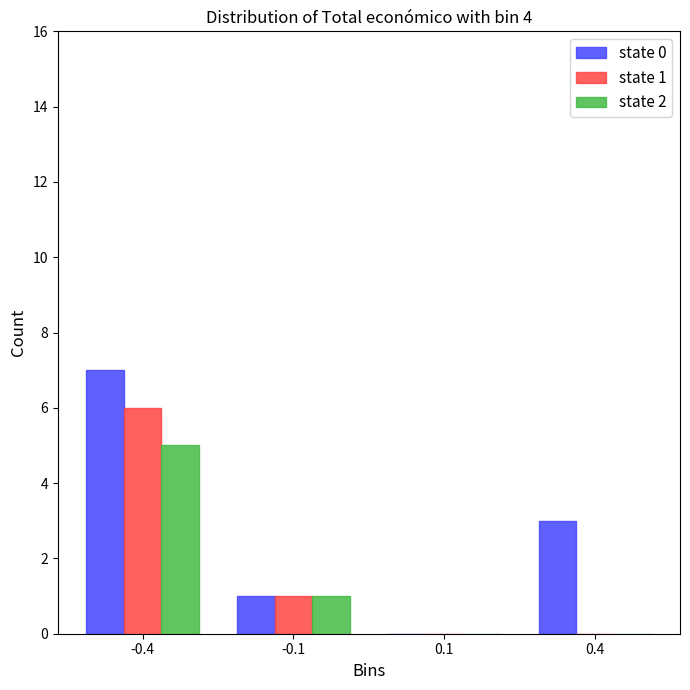

Reading left to right, extract all data points from this chart.

state 0: -0.4=7	-0.1=1	0.1=0	0.4=3
state 1: -0.4=6	-0.1=1	0.1=0	0.4=0
state 2: -0.4=5	-0.1=1	0.1=0	0.4=0